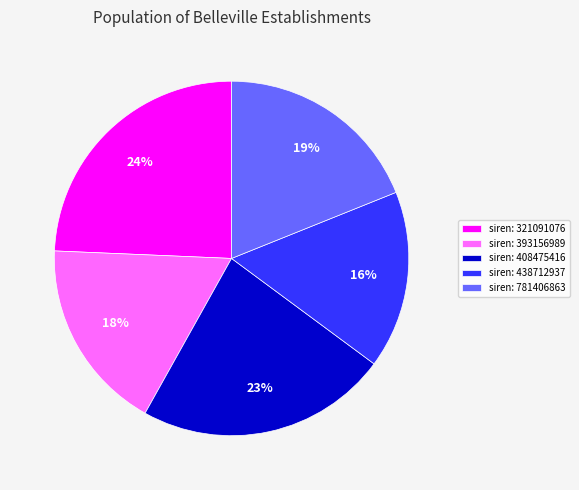

Is there any slice that represents more than half of the pie?

No